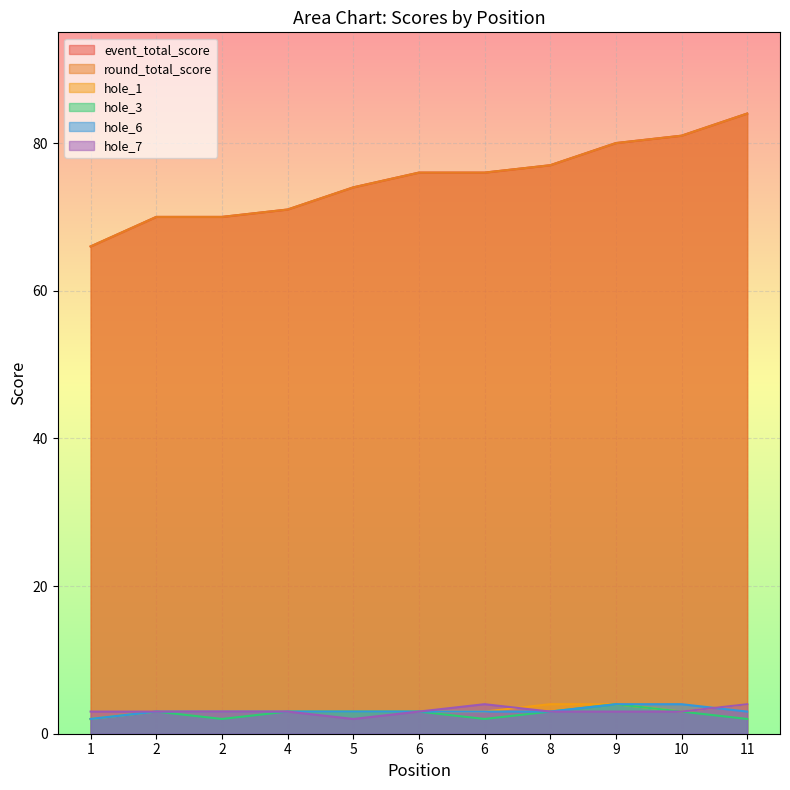

At which category does hole_7 reach its first local peak?

6